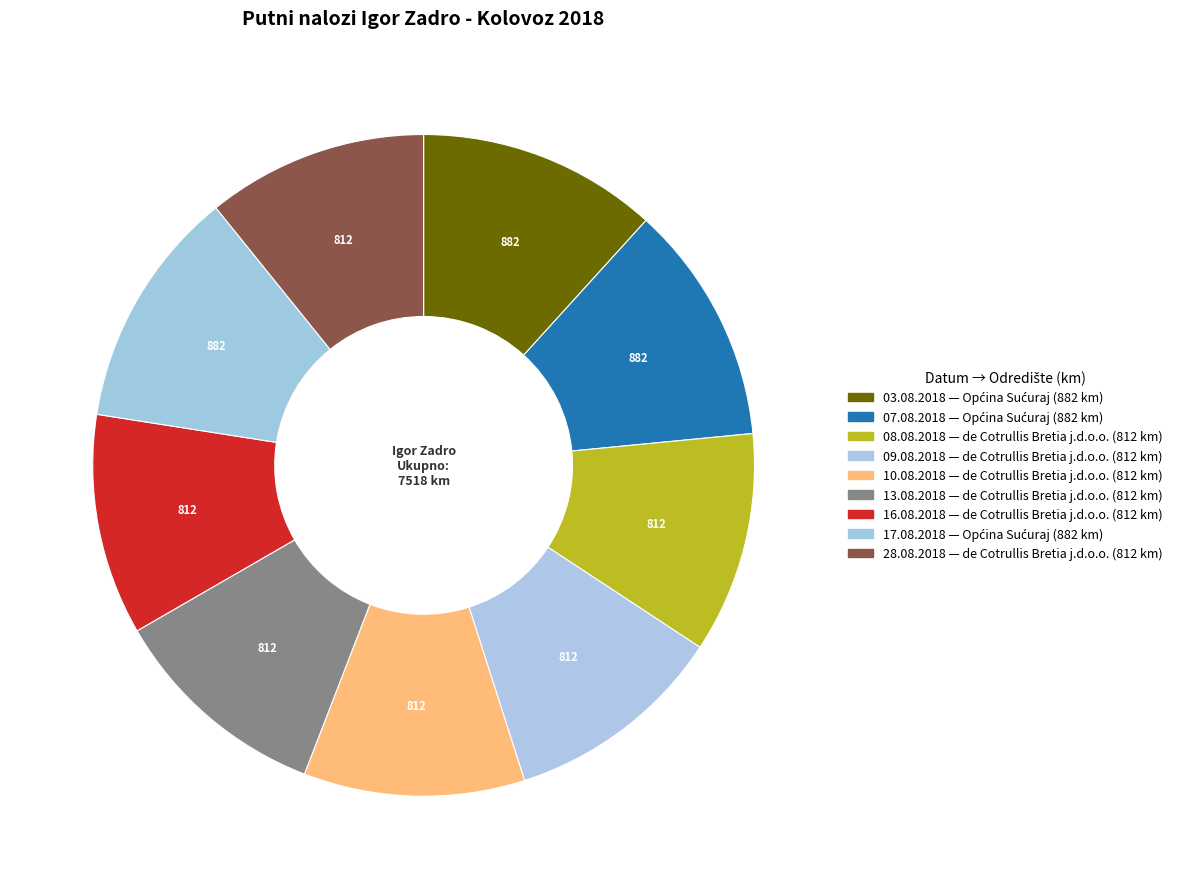

Does any single category account for the majority?

No